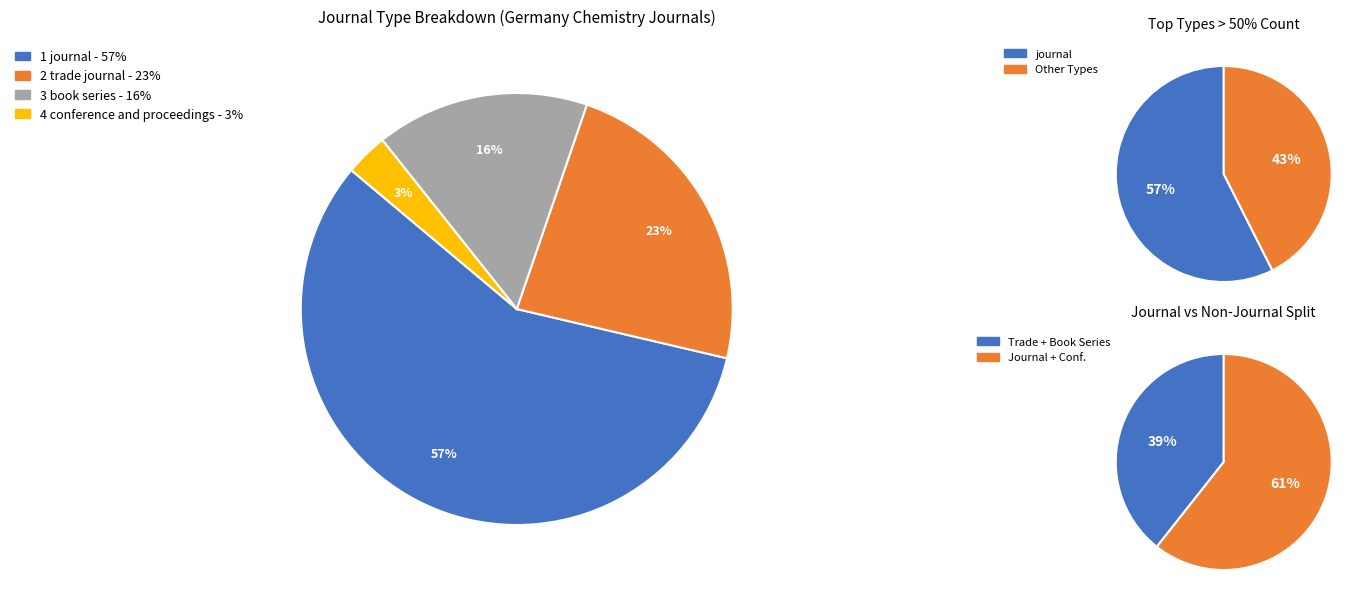

What is the total percentage of journal and trade journal?

80.9%